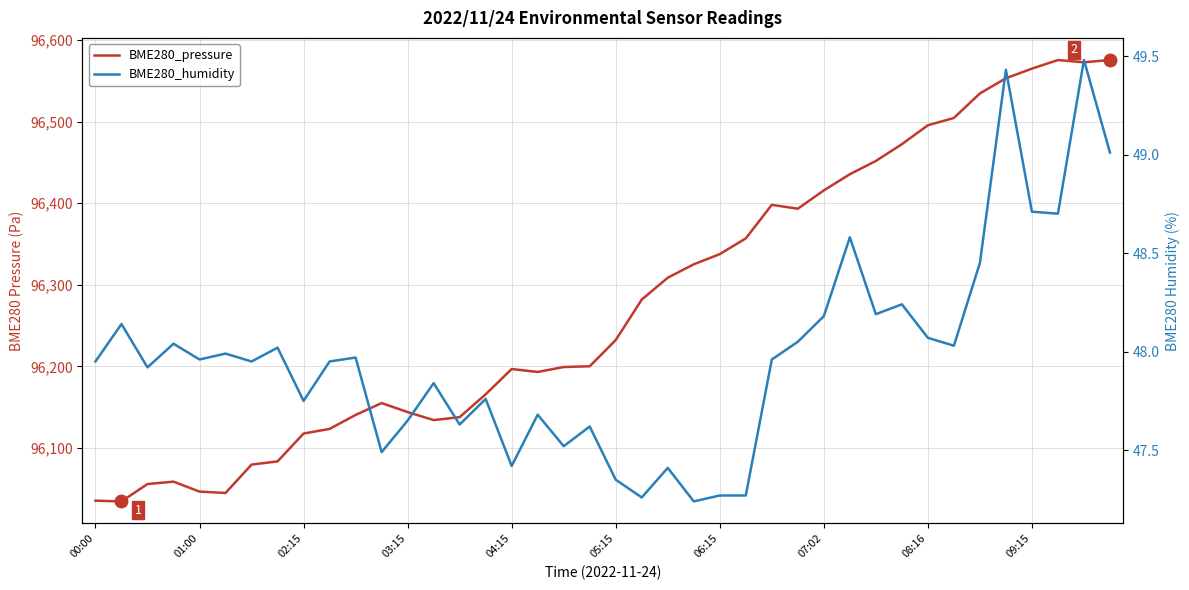

What is the greatest value displayed?

96575.5